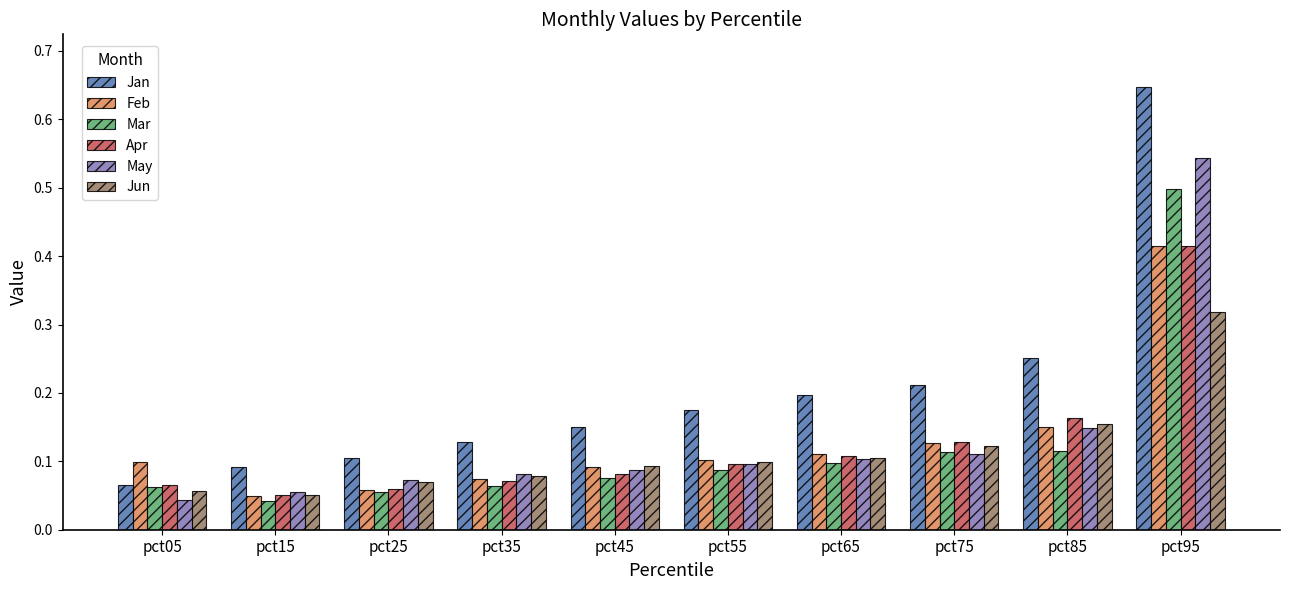

Count the number of data series in this chart.

6